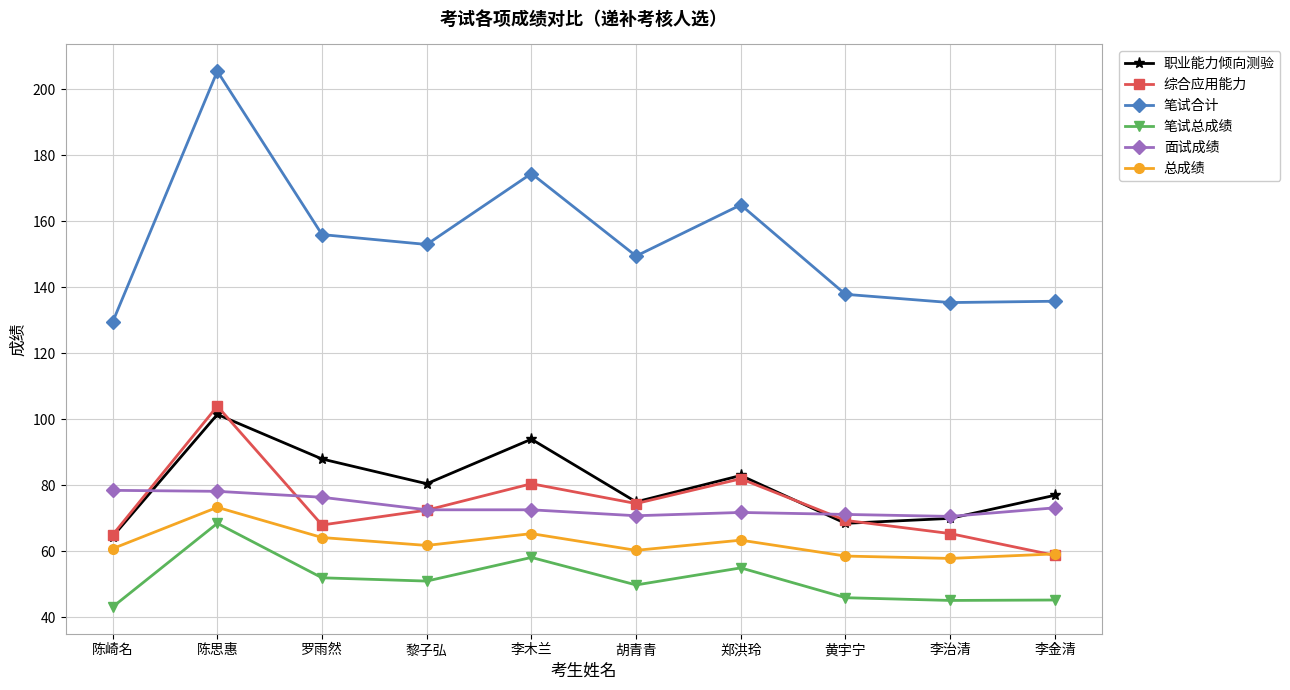

At 李木兰, list the series in order from smallest to largest.

笔试总成绩, 总成绩, 面试成绩, 综合应用能力, 职业能力倾向测验, 笔试合计